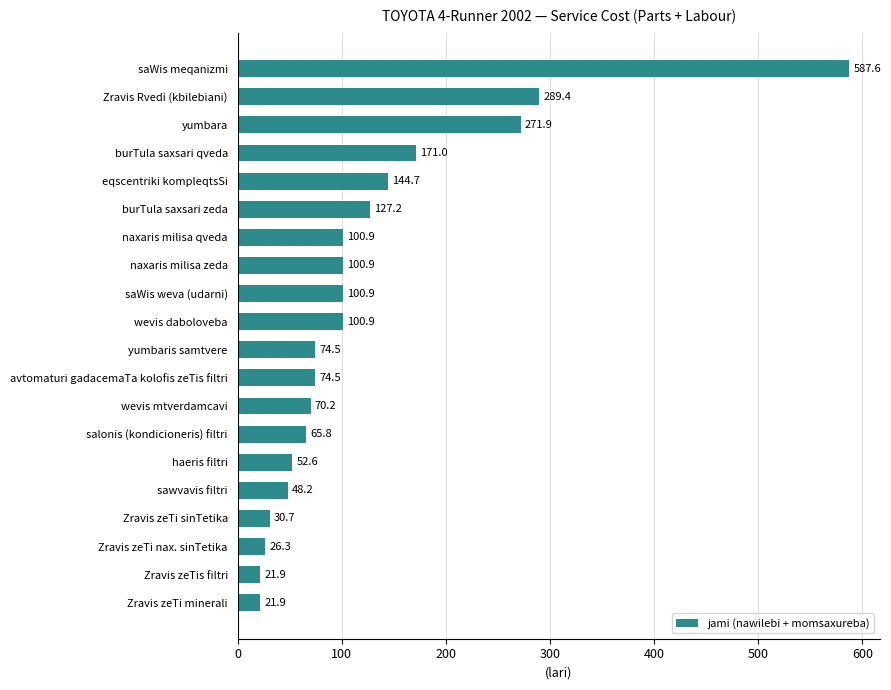

What is the maximum value shown in the chart?

587.6